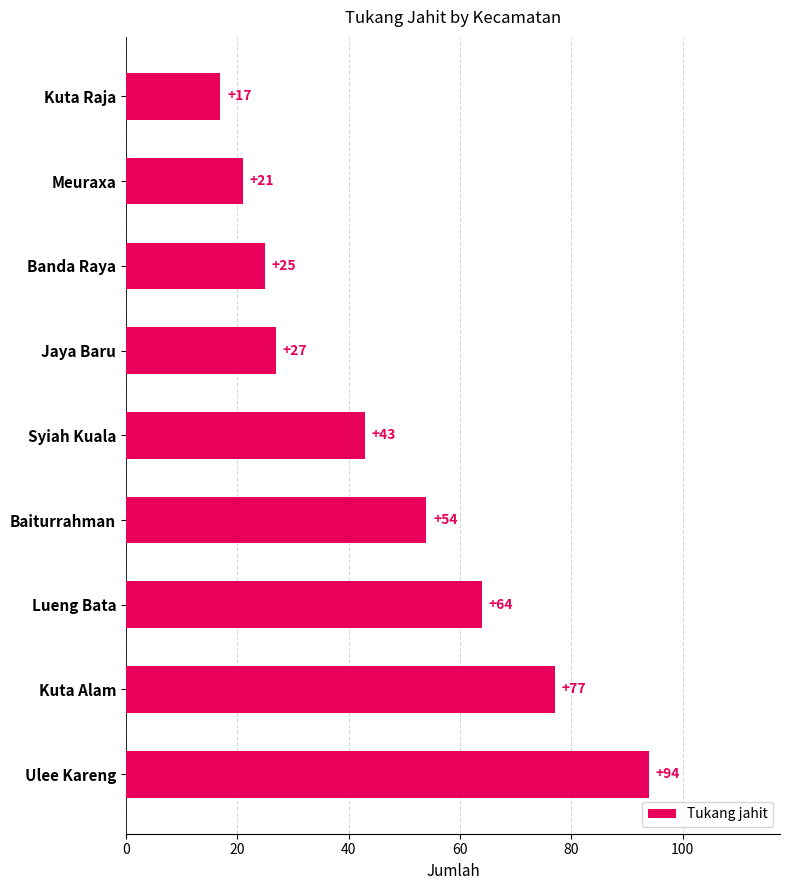

Which has a higher value, Kuta Alam or Syiah Kuala?

Kuta Alam